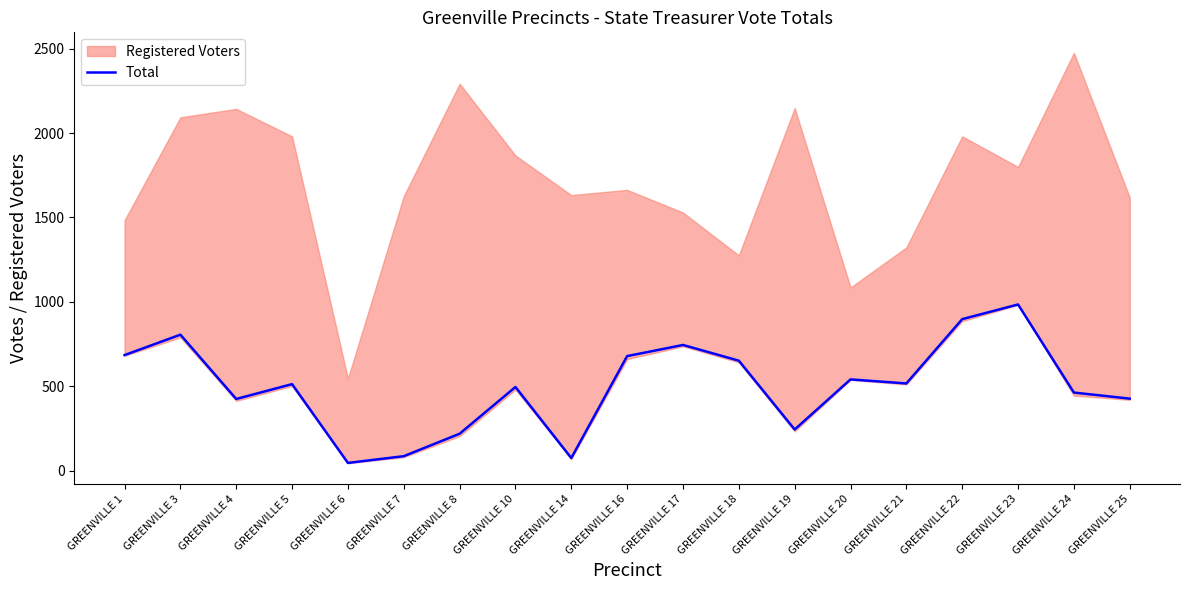

The chart shows a value of 218 at GREENVILLE 8. True or false?

True